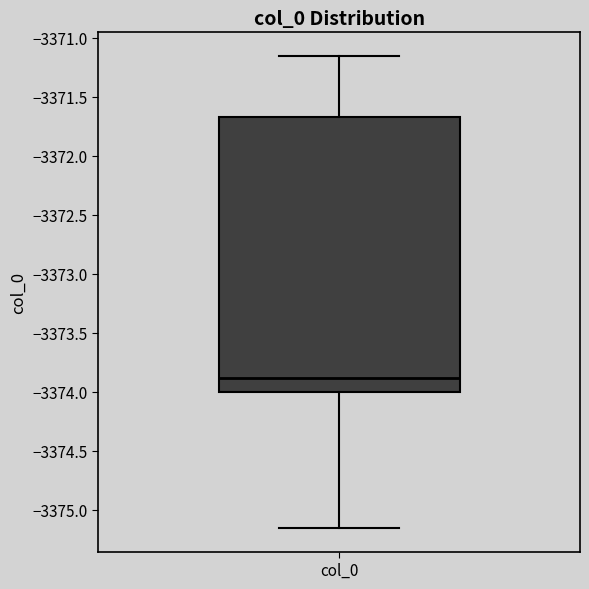

Where does the upper whisker of the box for col_0 end on the y-axis? The values are not printed on the chart, so give them approximately, as read against the axis.

-3371.15